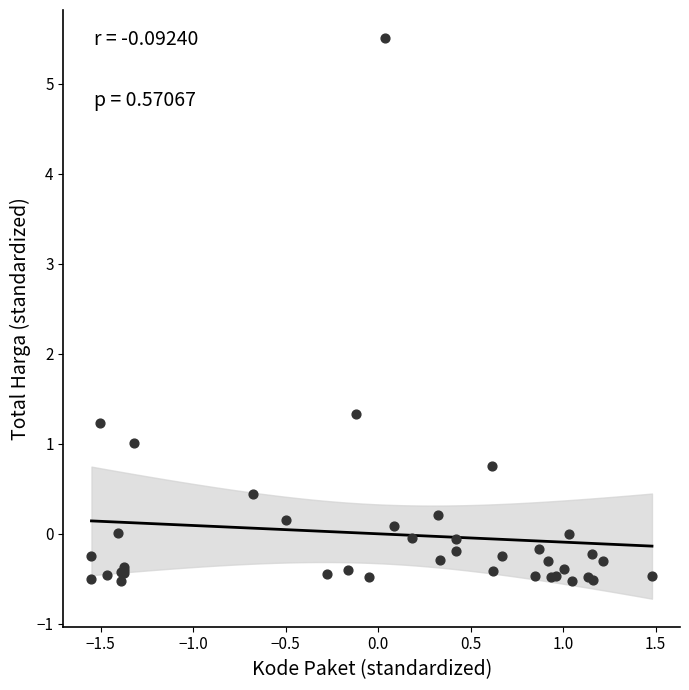

What Y value in the scatter plot is closest to 2?

1.3